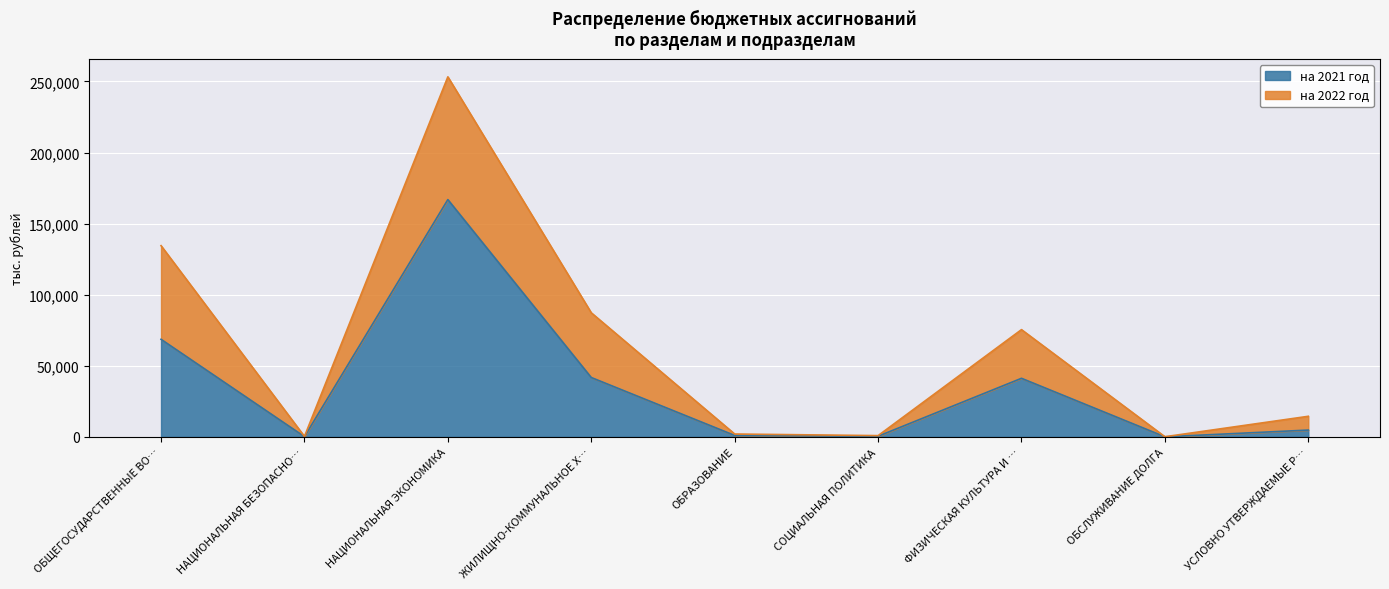

What is the total value across all series at НАЦИОНАЛЬНАЯ ЭКОНОМИКА?

253219.9